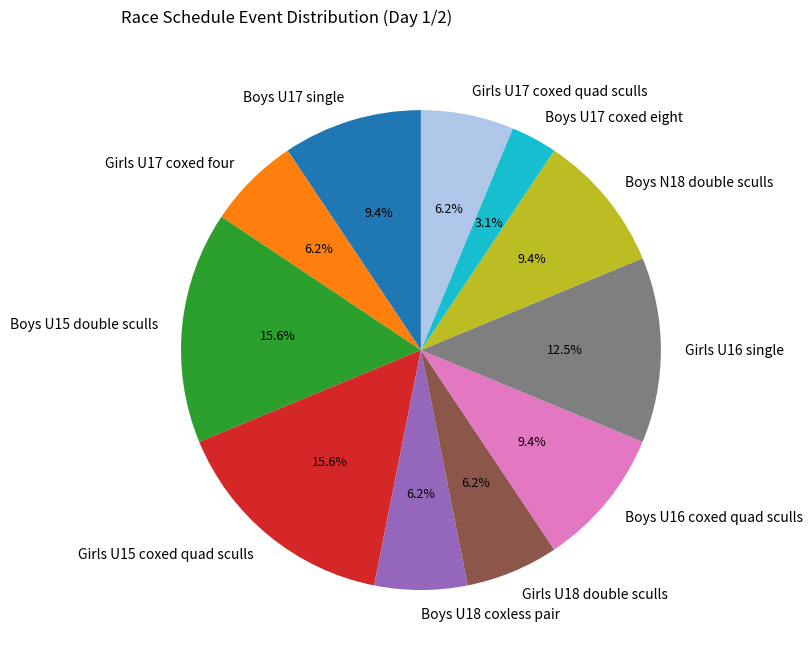

Which slice is the smallest?

Boys U17 coxed eight